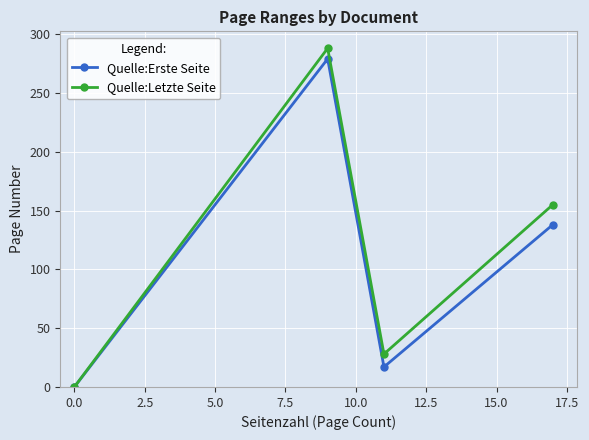

True or false: Quelle:Letzte Seite has more than 1 interior local peaks.

False